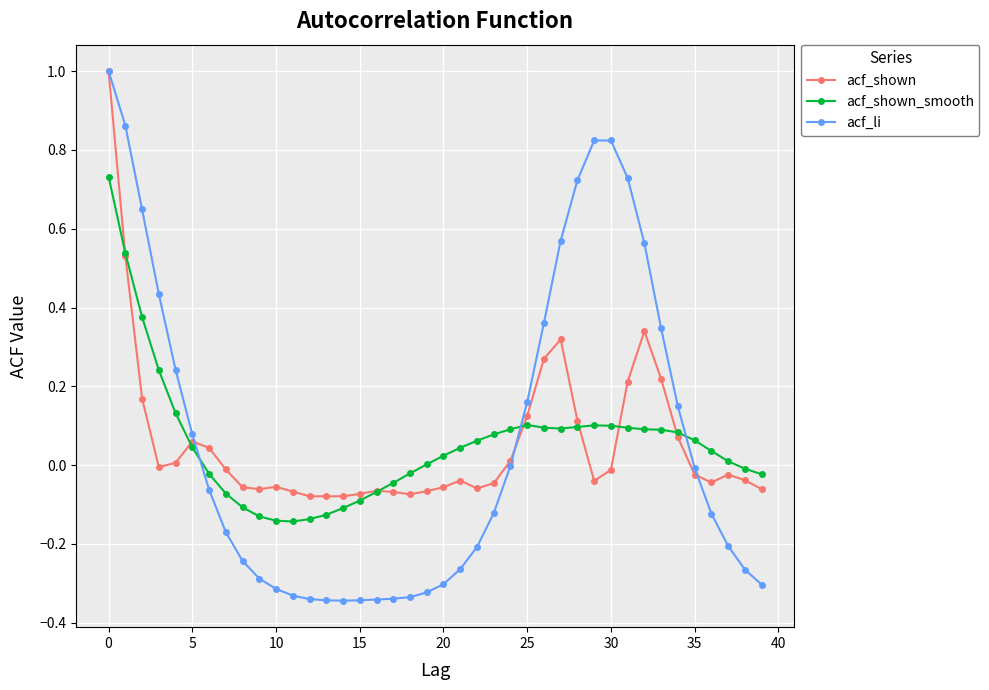

Count the number of categories in the chart.

40